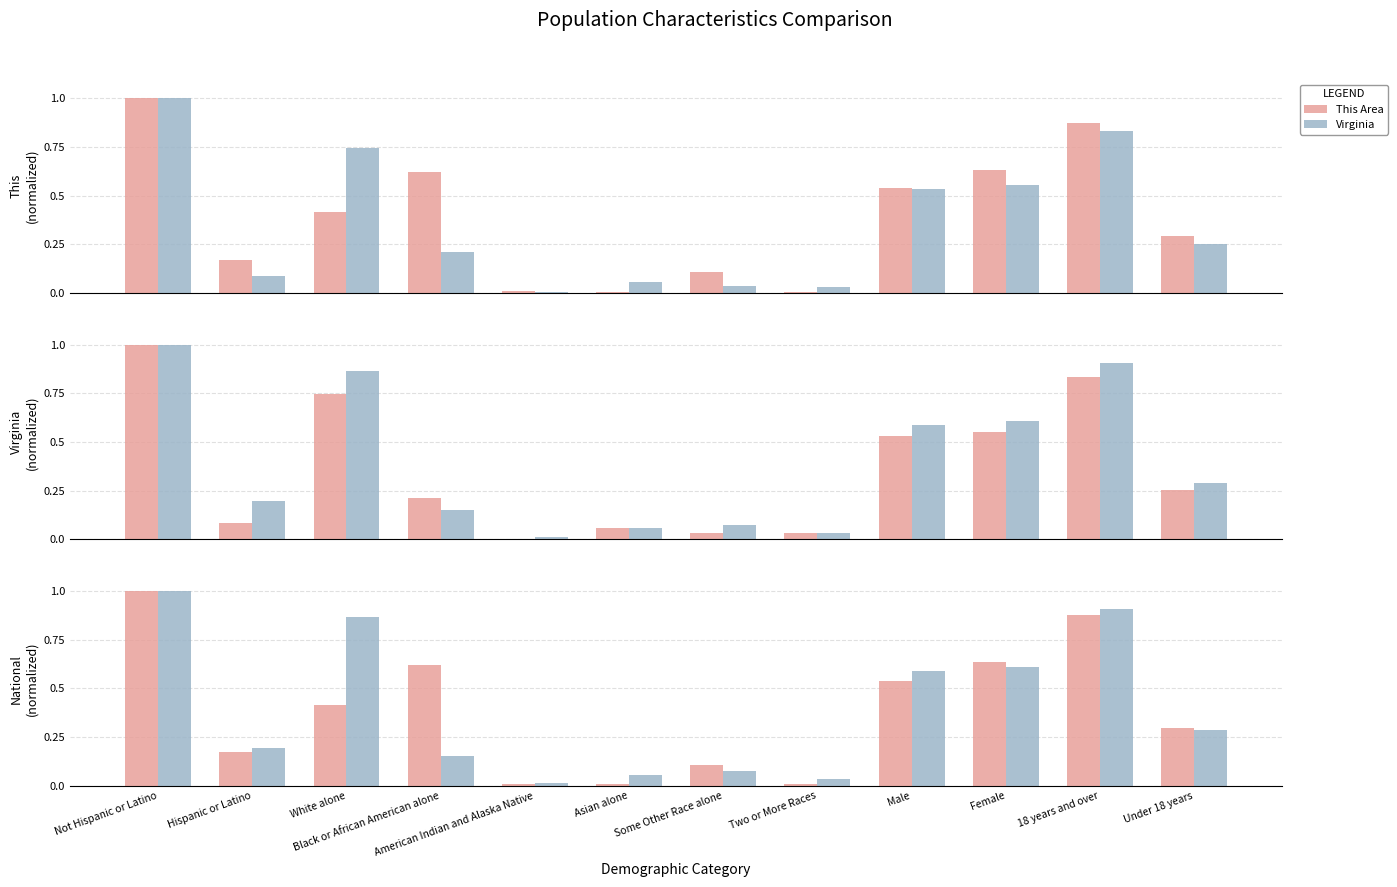

Rank the categories by This Area value from highest to lowest.

Not Hispanic or Latino, 18 years and over, Female, Black or African American alone, Male, White alone, Under 18 years, Hispanic or Latino, Some Other Race alone, American Indian and Alaska Native, Asian alone, Two or More Races